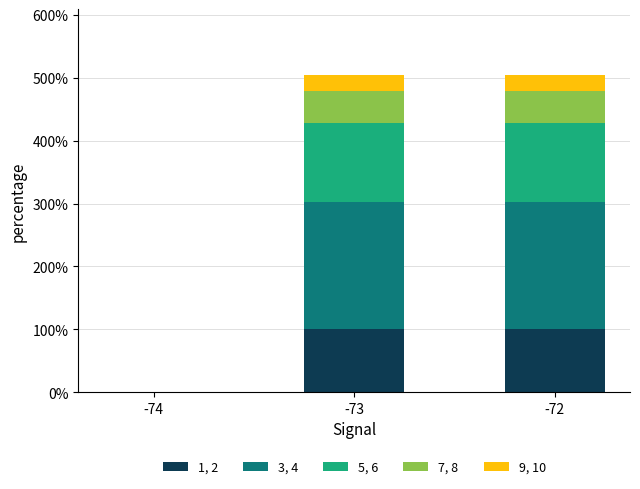

Are the bars horizontal?

No